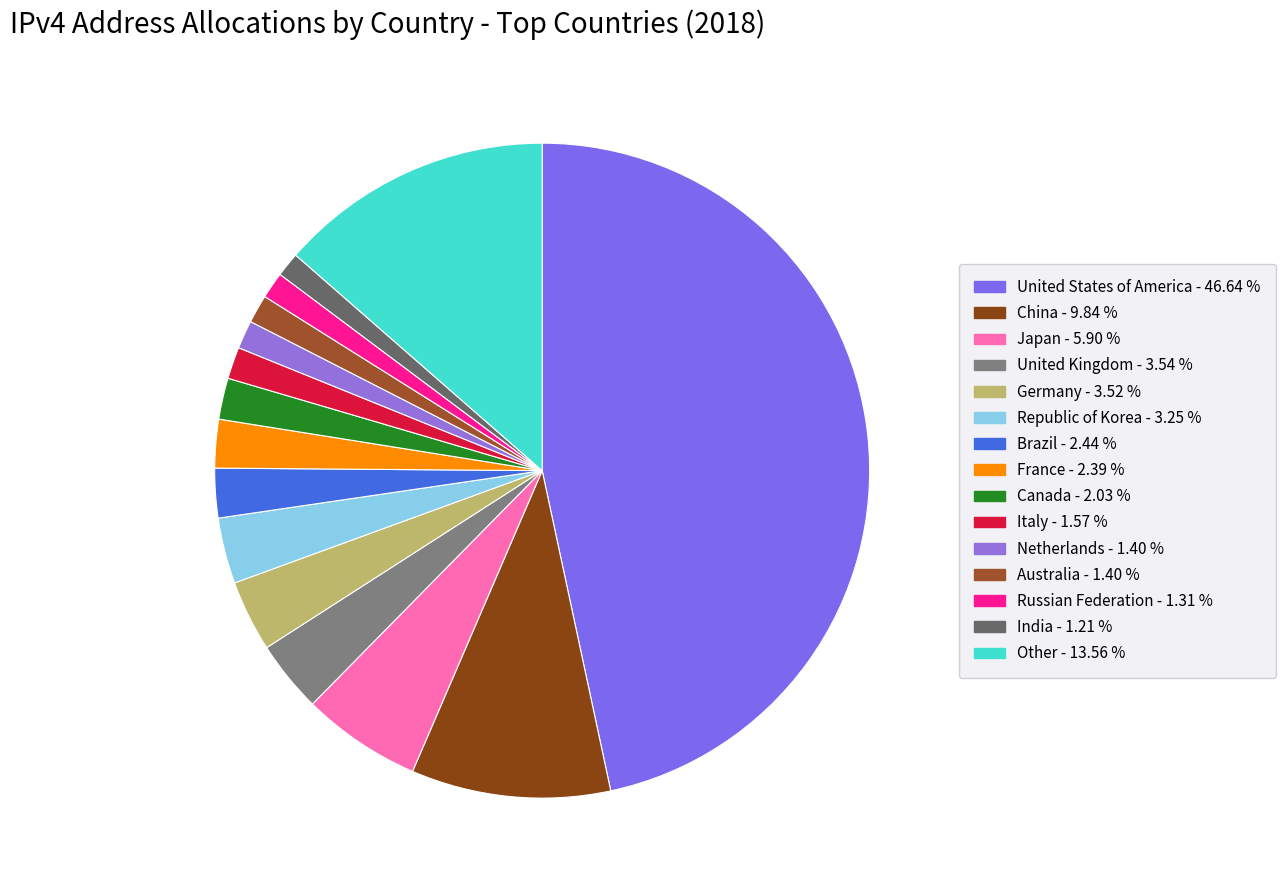

To the nearest percent, what percentage of the pie is India?

1%